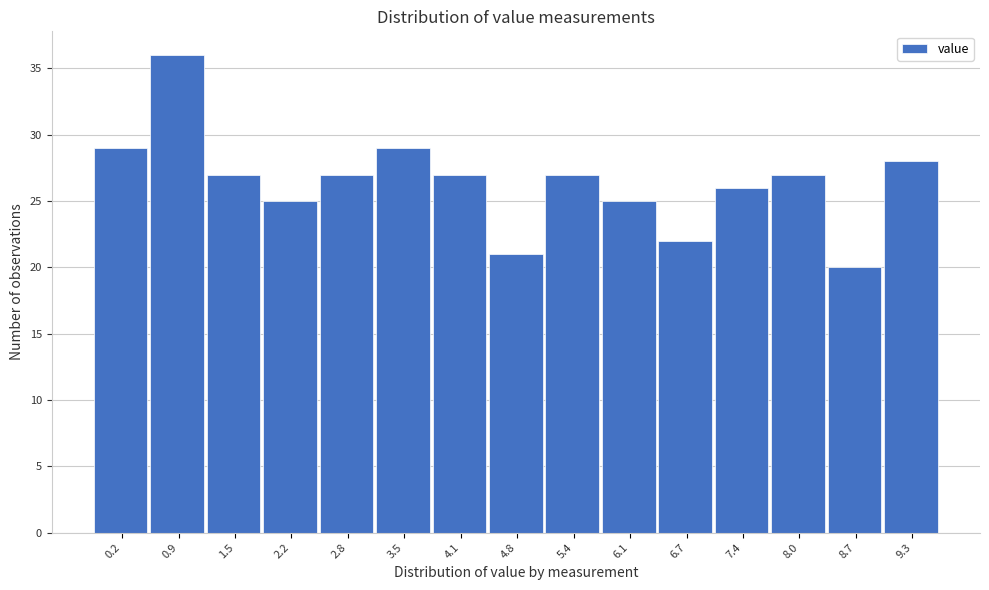

Reading left to right, transcribe all the data shown in this chart.

0.2=29	0.9=36	1.5=27	2.2=25	2.8=27	3.5=29	4.1=27	4.8=21	5.4=27	6.1=25	6.7=22	7.4=26	8.0=27	8.7=20	9.3=28